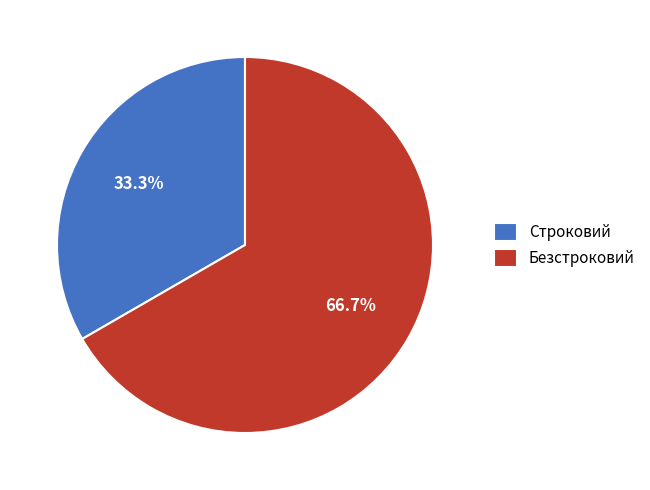

What percentage is the Безстроковий slice, to the nearest percent?

67%